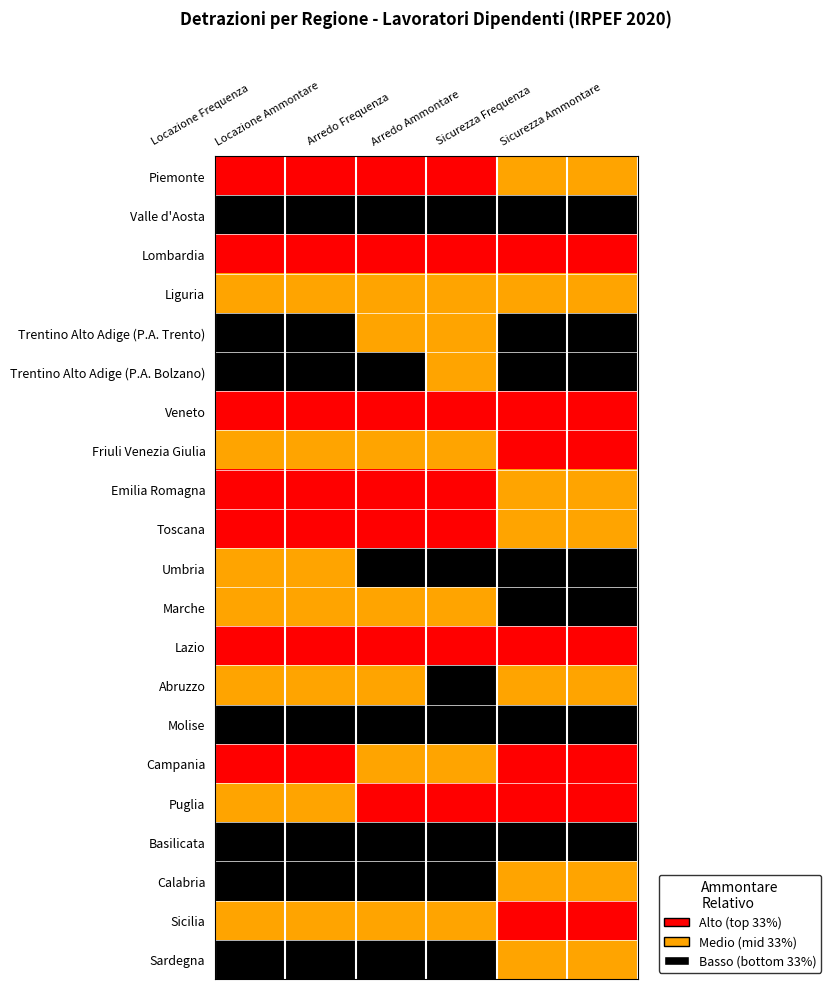

List the series in order of their peak value, highest first.

Piemonte, Lombardia, Veneto, Friuli Venezia Giulia, Emilia Romagna, Toscana, Lazio, Campania, Puglia, Sicilia, Liguria, Trentino Alto Adige (P.A. Trento), Trentino Alto Adige (P.A. Bolzano), Umbria, Marche, Abruzzo, Calabria, Sardegna, Valle d'Aosta, Molise, Basilicata